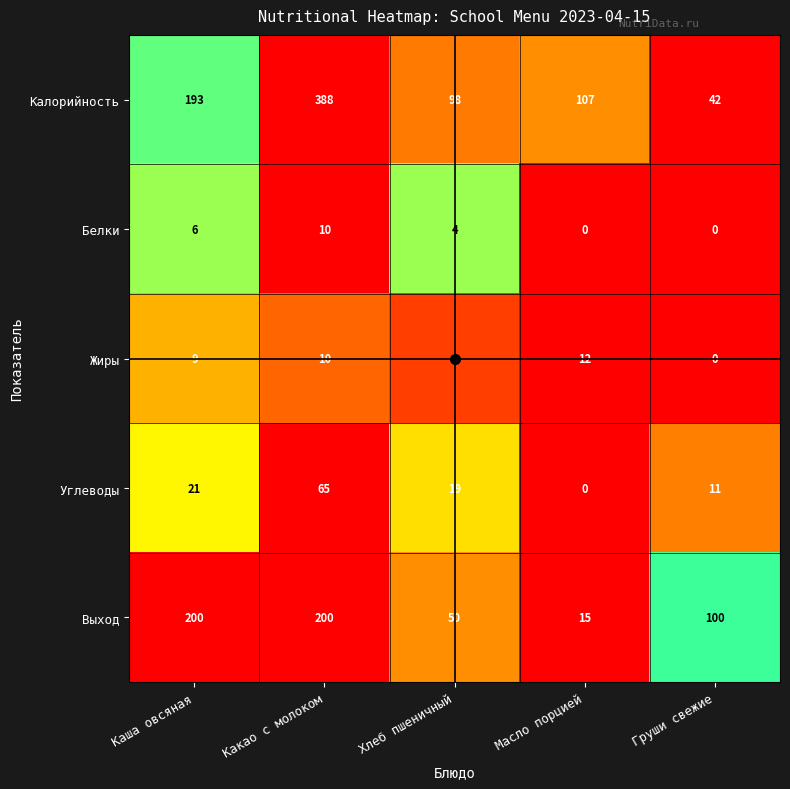

How many categories are shown in the chart?

5